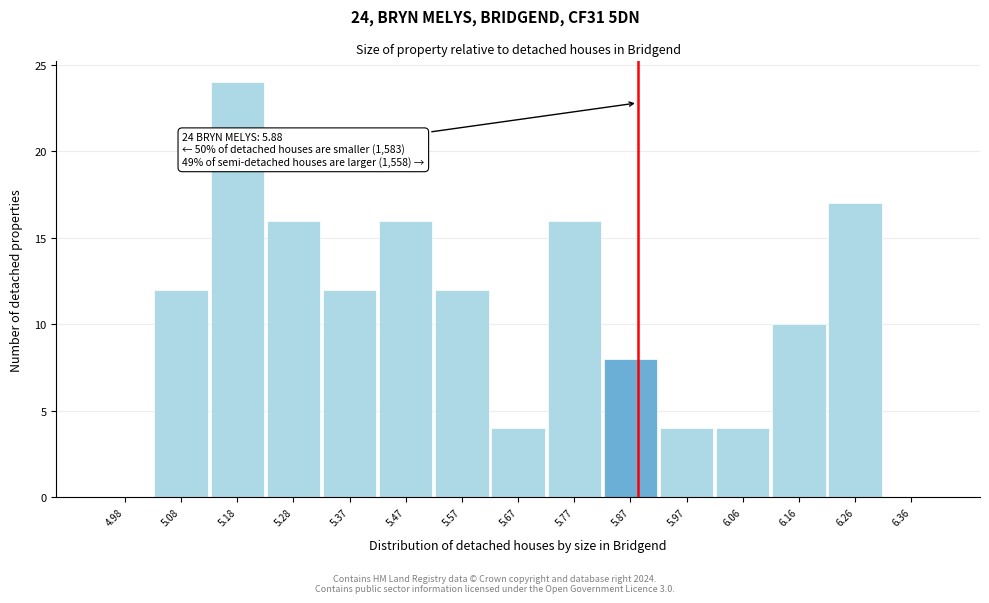

Over which range of the x-axis is the bar tallest?

5.13 to 5.23